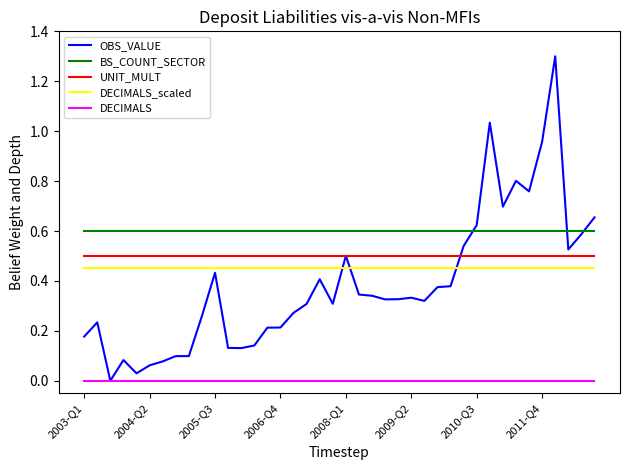

What is the greatest value displayed?

1.3